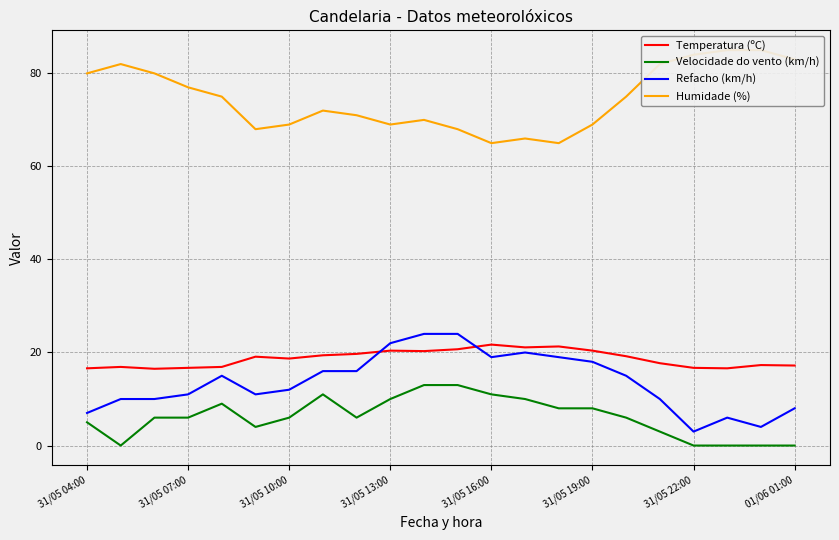

How many series are shown in this chart?

4